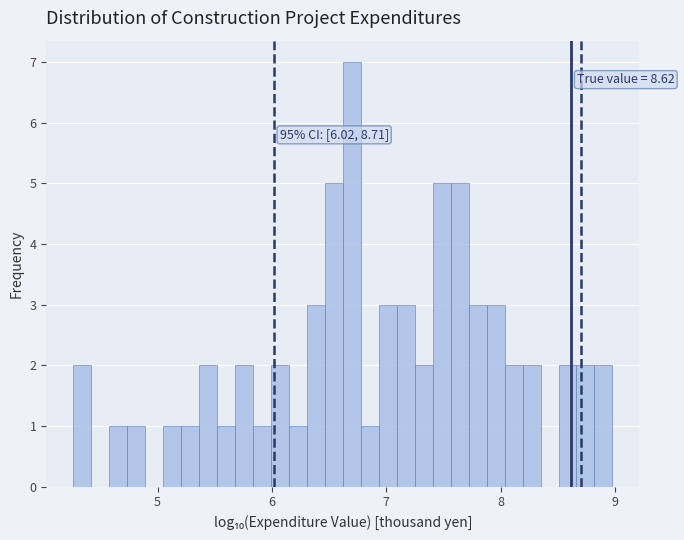

Read against the x-axis, roughly where is the centre of the tallest bar?

6.7